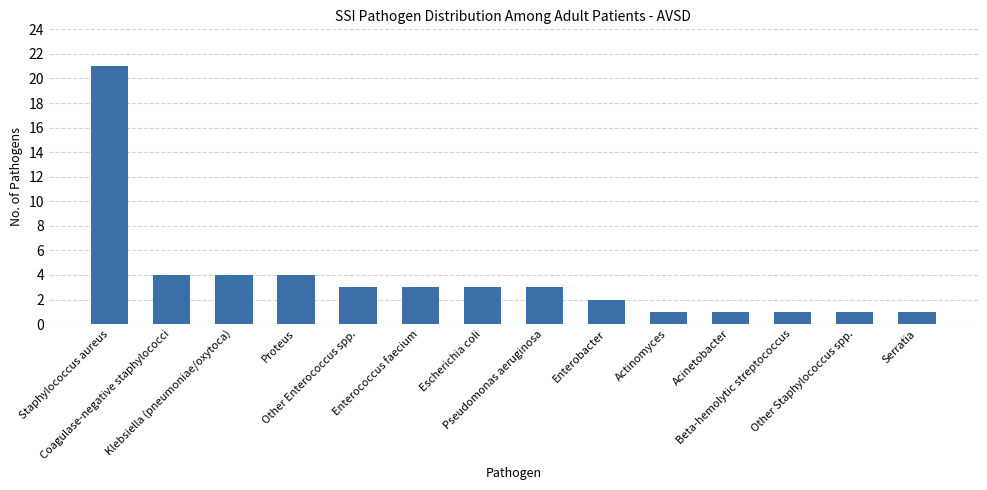

What is the value of the 9th bar from the left?

2